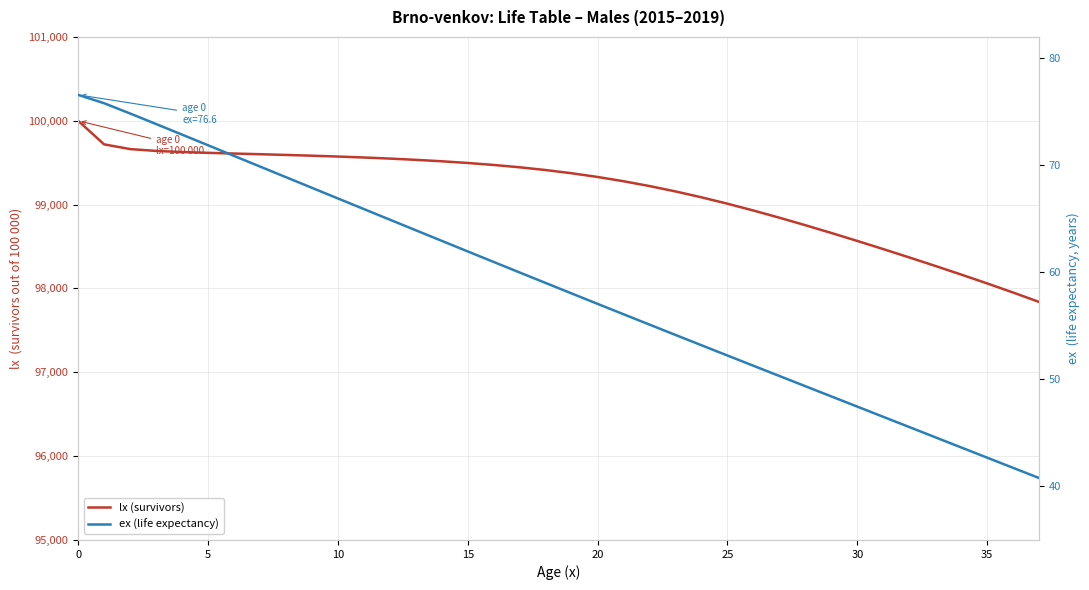

What is the difference between the lx (survivors) values at 20 and 35?

1269.6